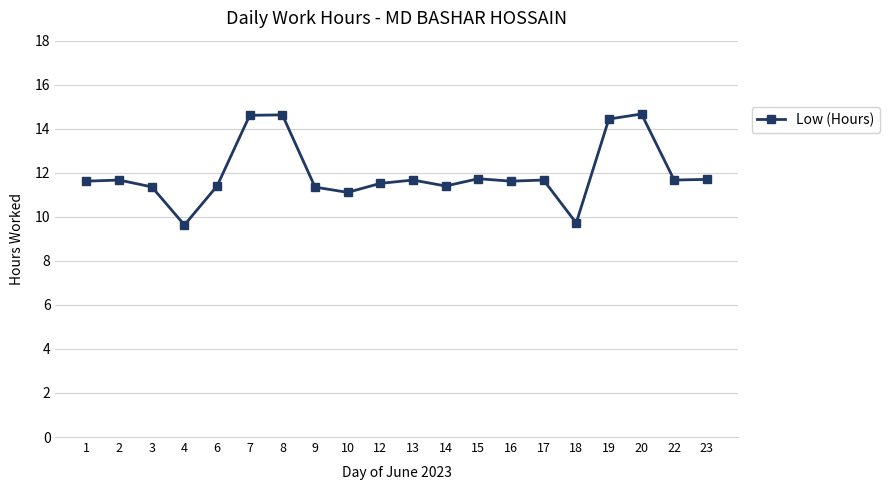

True or false: the data shows 6.7 at 19.

False